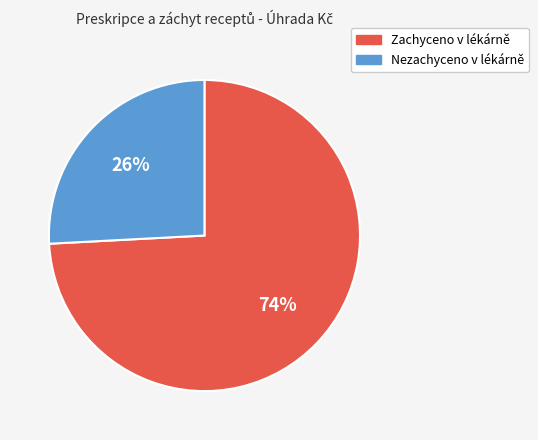

To the nearest percent, what is the average slice percentage?

50%